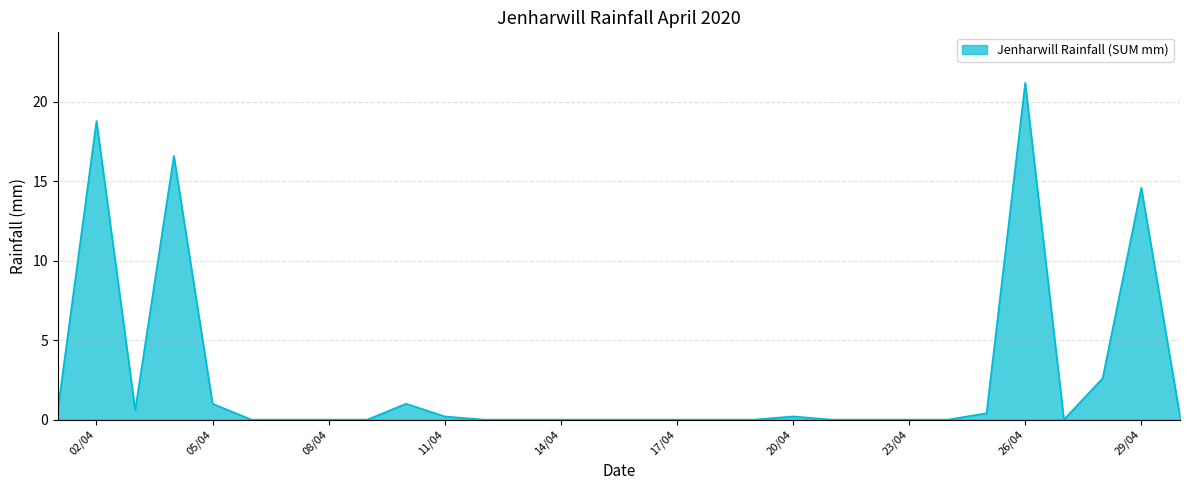

What is the difference between the maximum and minimum values?

21.2